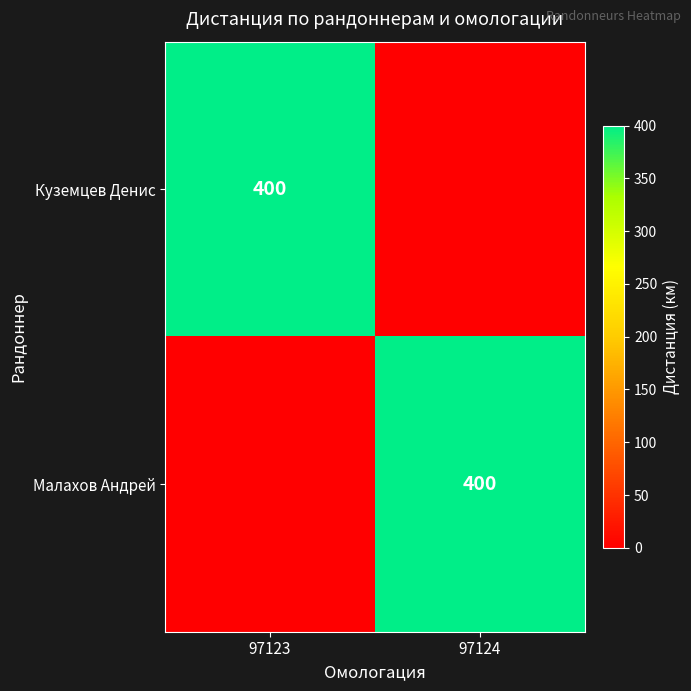

True or false: Малахов Андрей has a value of 621 at 97124.

False